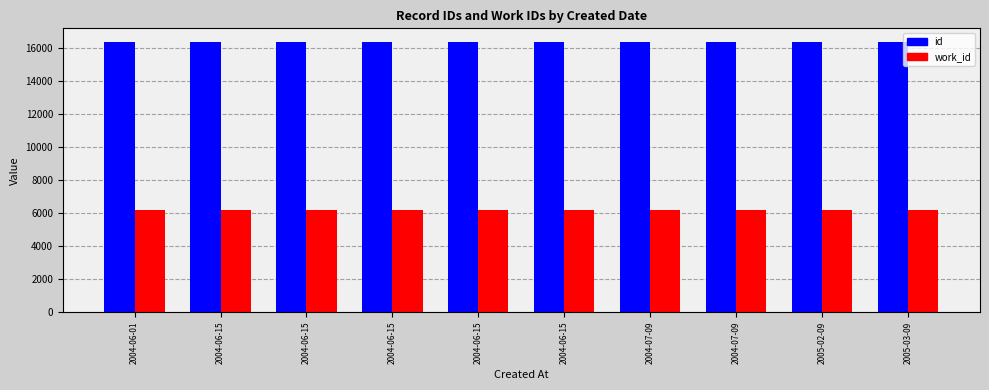

How many data points does each series have?

10